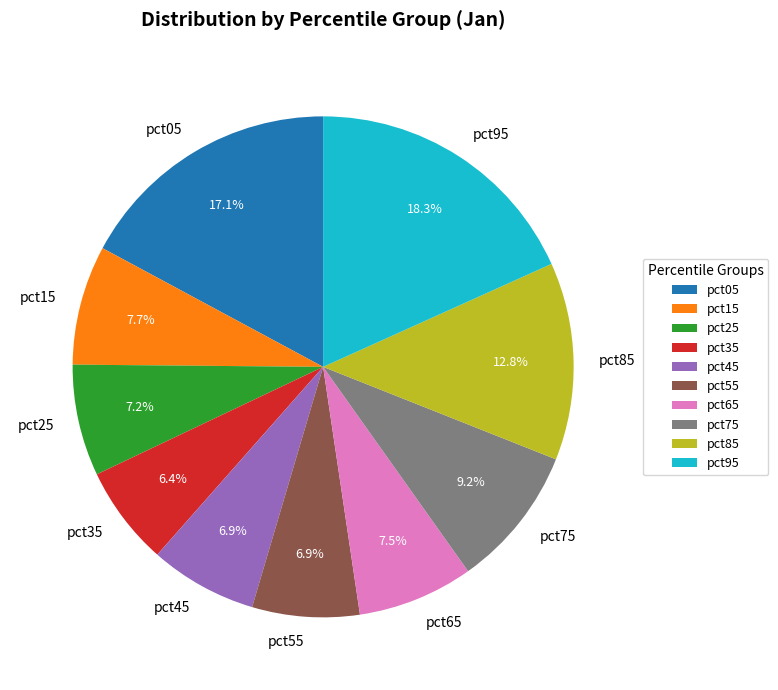

Which slice is the largest?

pct95